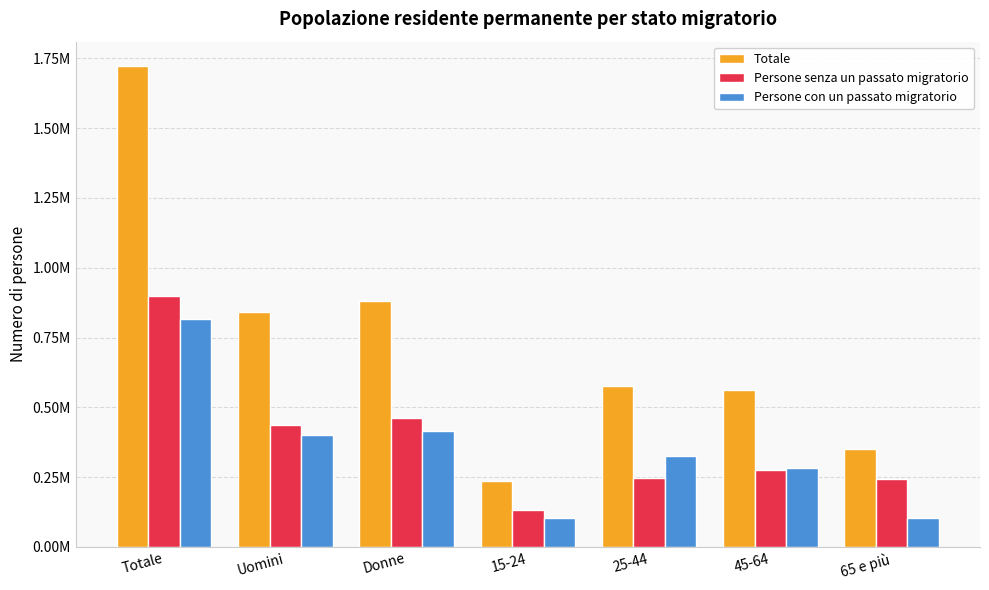

Reading right to left, extract all data points from this chart.

Totale: 349356.3	562516.8	576828.9	235024.7	881189.3	842537.4	1723726.7
Persone senza un passato migratorio: 242292.2	275844.7	248455.4	131266.3	460911.0	436947.6	897858.6
Persone con un passato migratorio: 105101.8	283398.8	326249.3	102481.0	416189.6	401041.2	817230.9